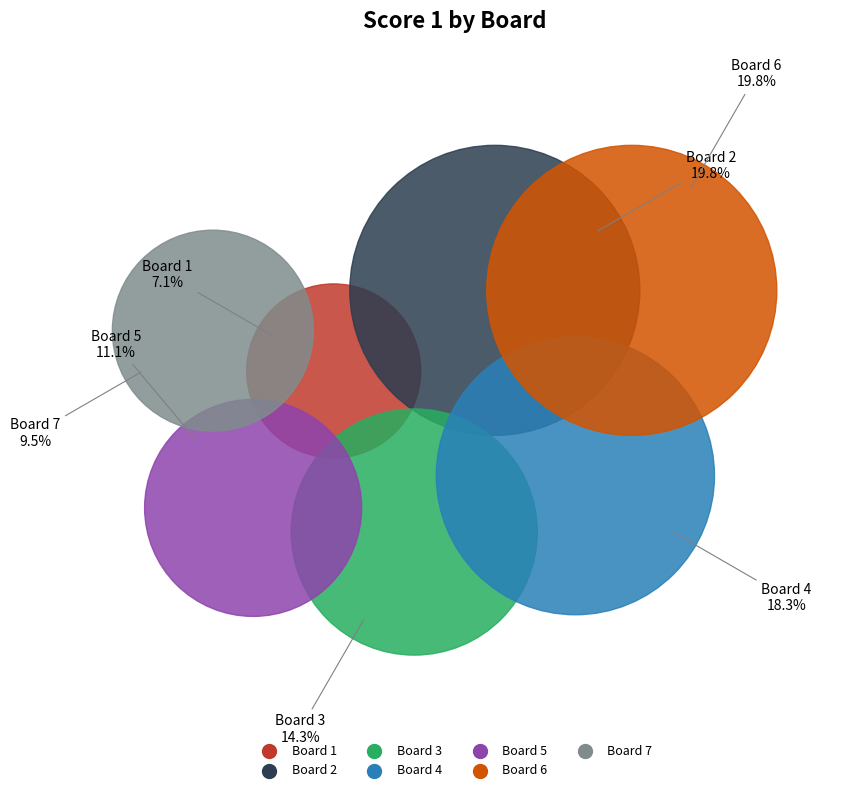

To the nearest percent, what portion does 7 represent?

10%